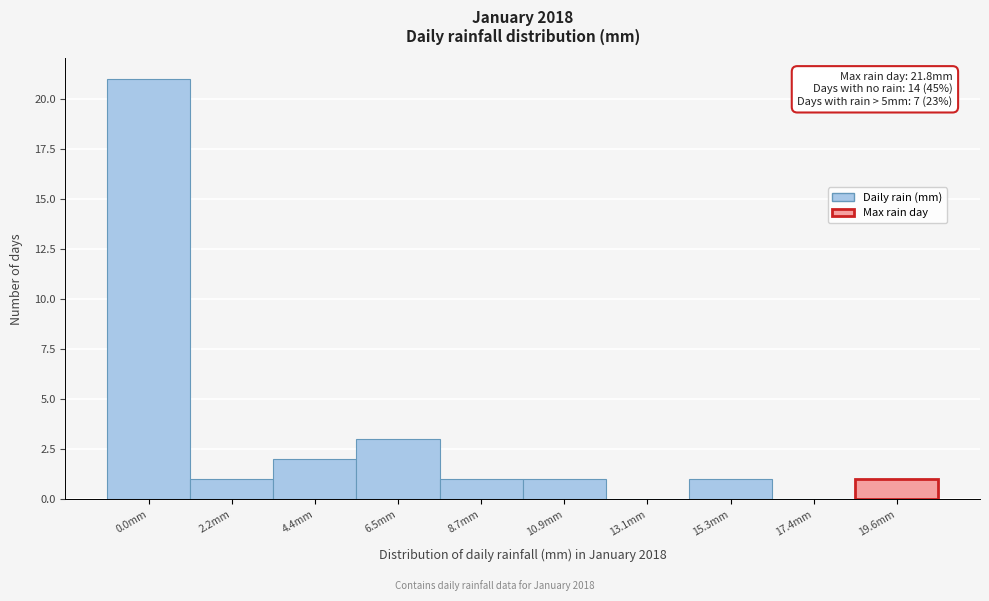

Reading right to left, list all the values displayed in this chart.

19.6mm=1	17.4mm=0	15.3mm=1	13.1mm=0	10.9mm=1	8.7mm=1	6.5mm=3	4.4mm=2	2.2mm=1	0.0mm=21